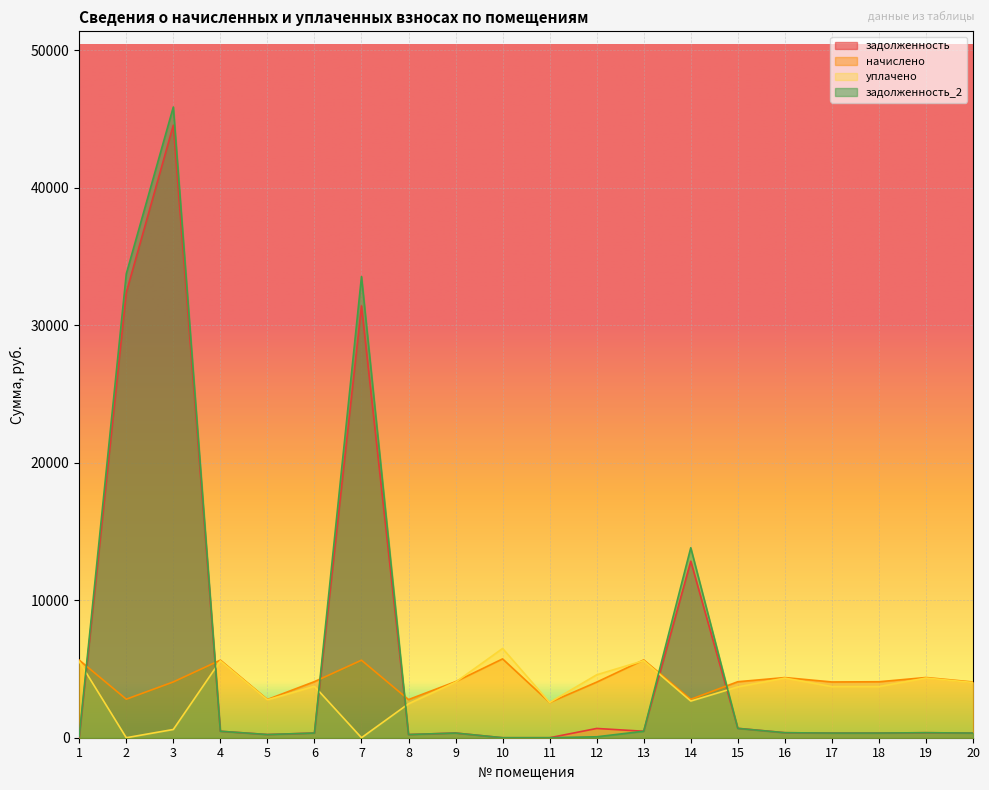

Which series ends up on top after the final intersection of уплачено and задолженность_2?

уплачено